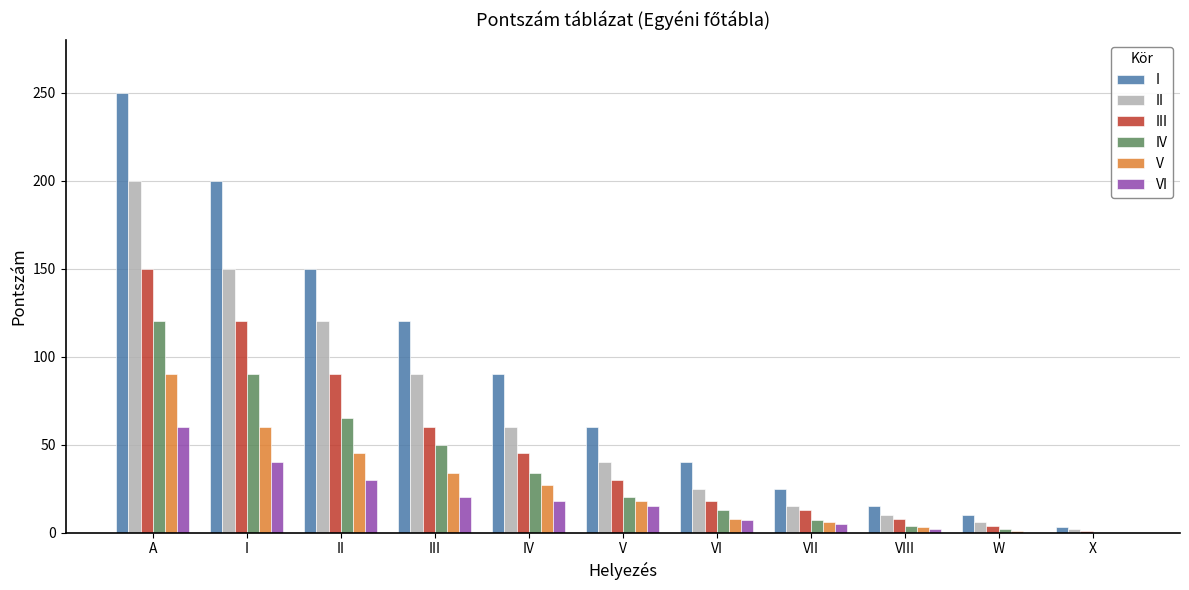

Is it true that VI equals 60 at A?

True